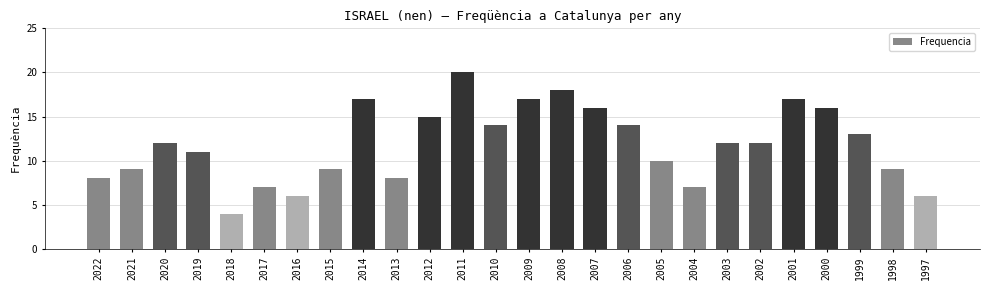

What is the value of the 1st bar from the left?

8